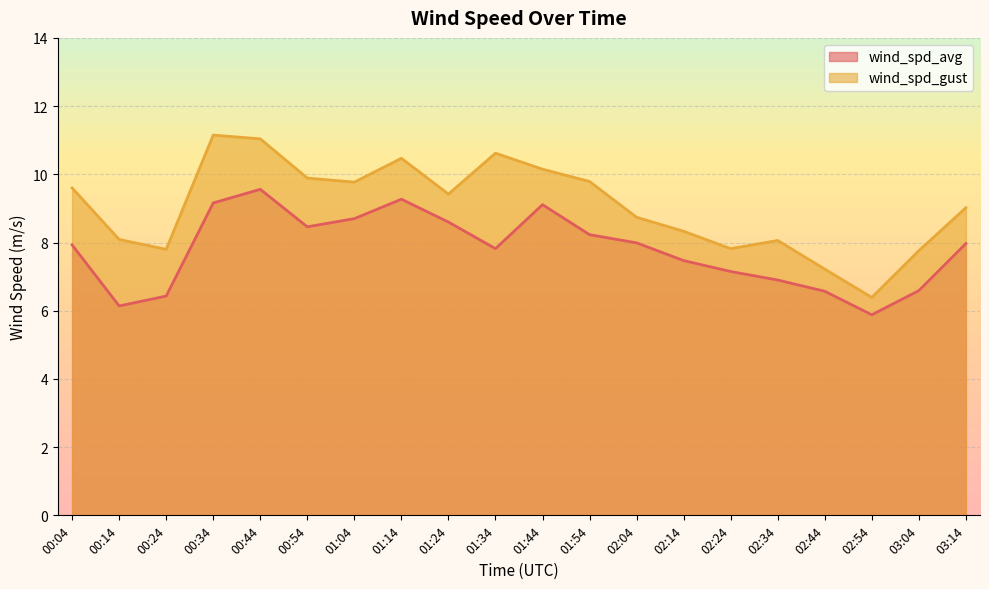

Is the value of wind_spd_gust at 02:54 greater than the value of wind_spd_avg at 00:34?

No